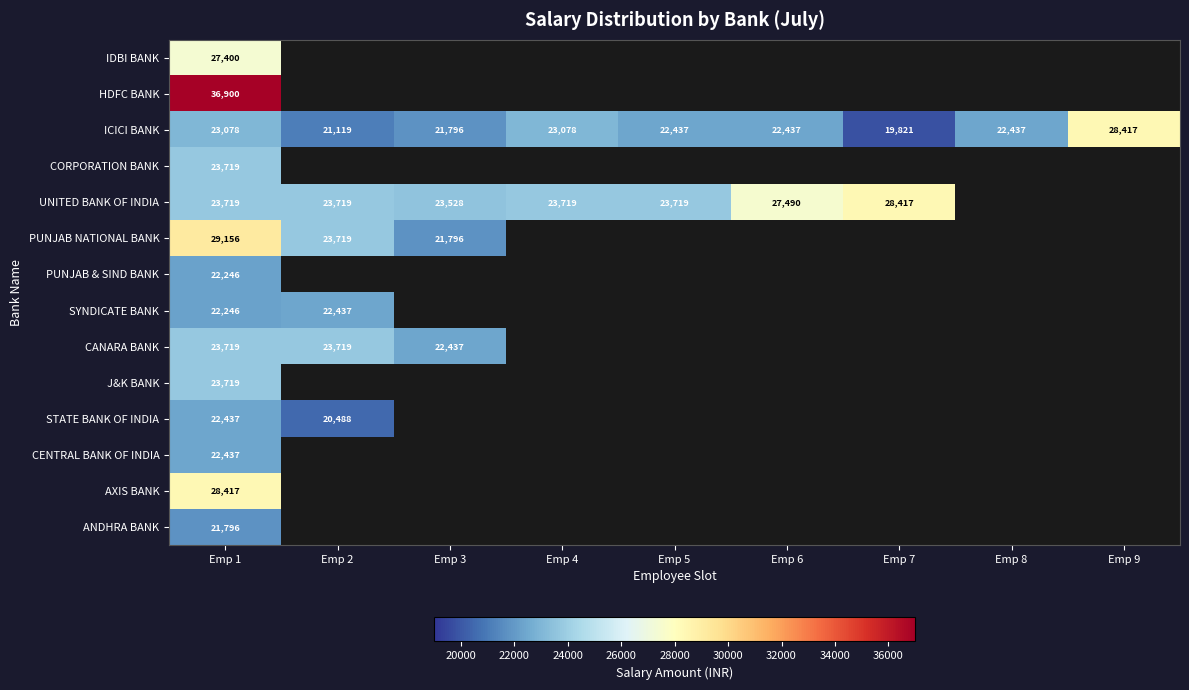

What is the smallest value displayed?

19821.0